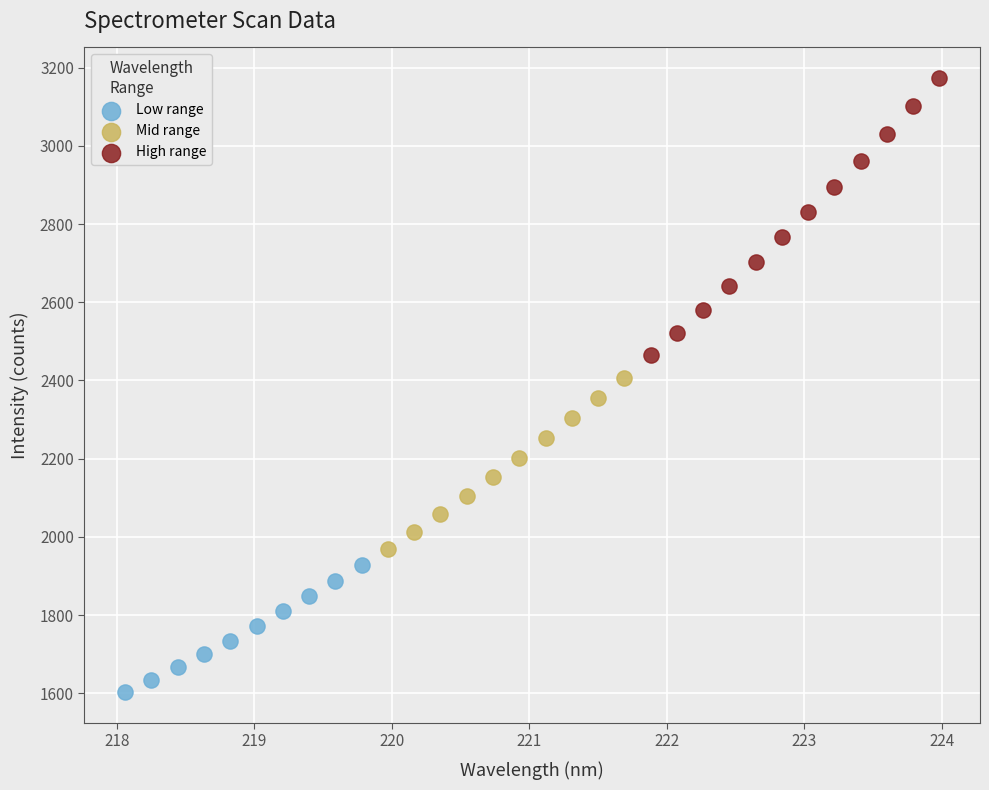

Which series reaches the minimum Y coordinate?

Low range